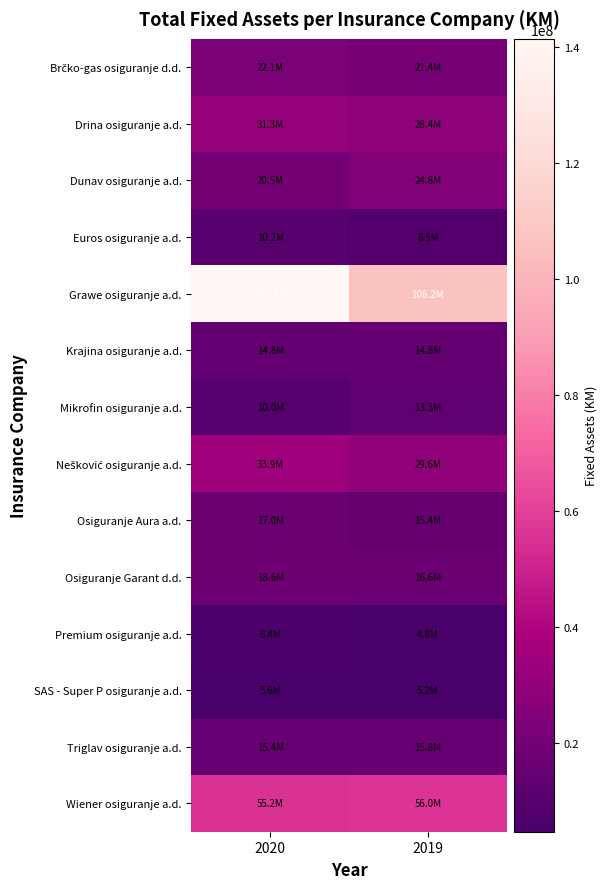

At which category does the chart reach its minimum across all series?

2019